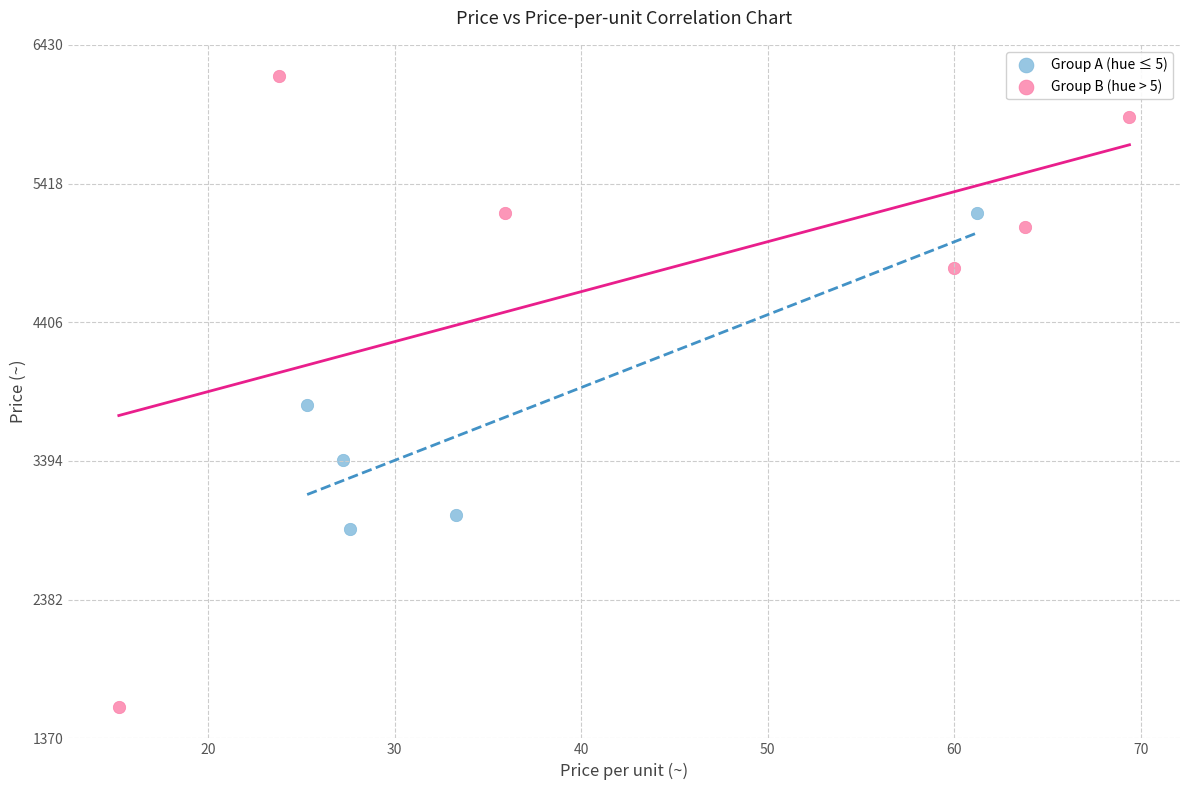

What are all the series names shown in the legend?

Group A (hue ≤ 5), Group B (hue > 5)